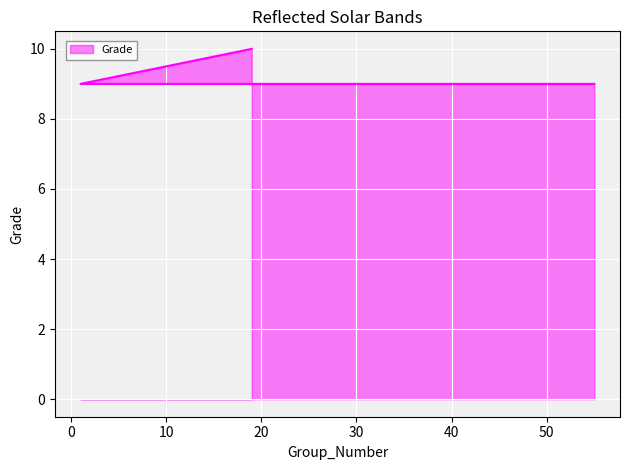

Reading left to right, extract all data points from this chart.

55=9	1=9	19=10